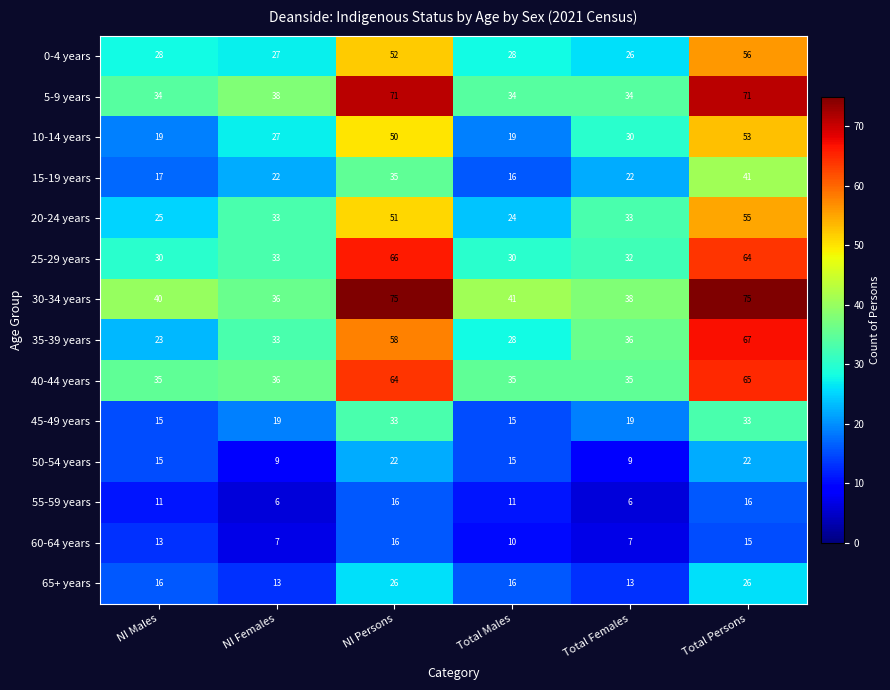

Between NI Males and Total Females, which series saw the biggest shift?

35-39 years